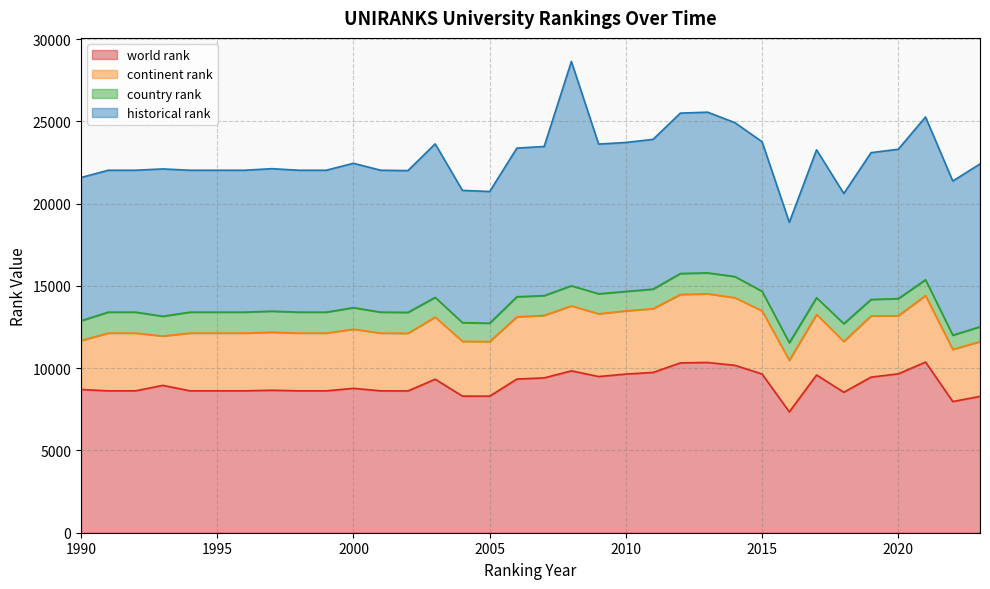

What is the sum of all country rank values?

40094.0